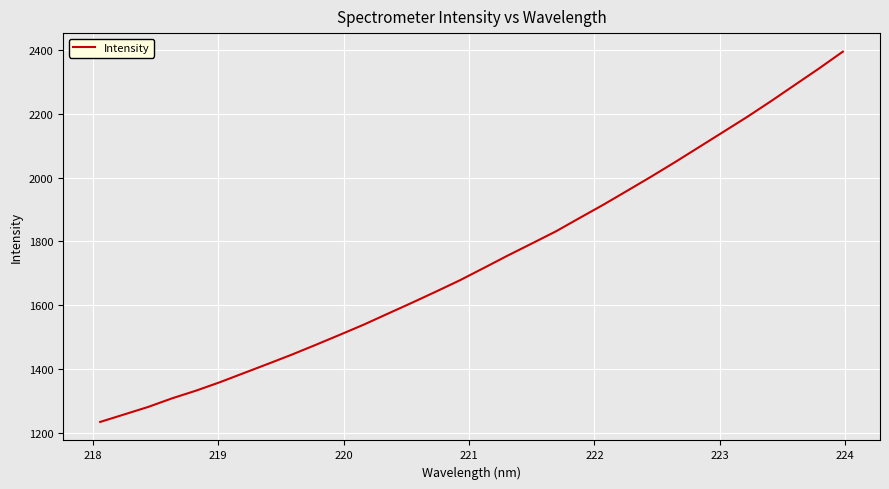

What is the minimum value shown in the chart?

1233.8